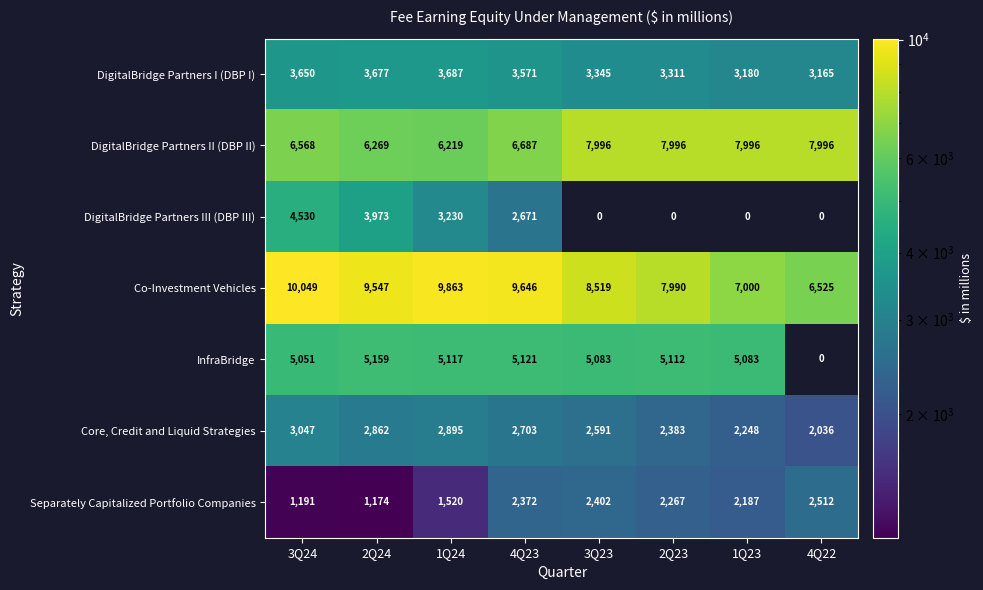

What is the greatest value displayed?

10049